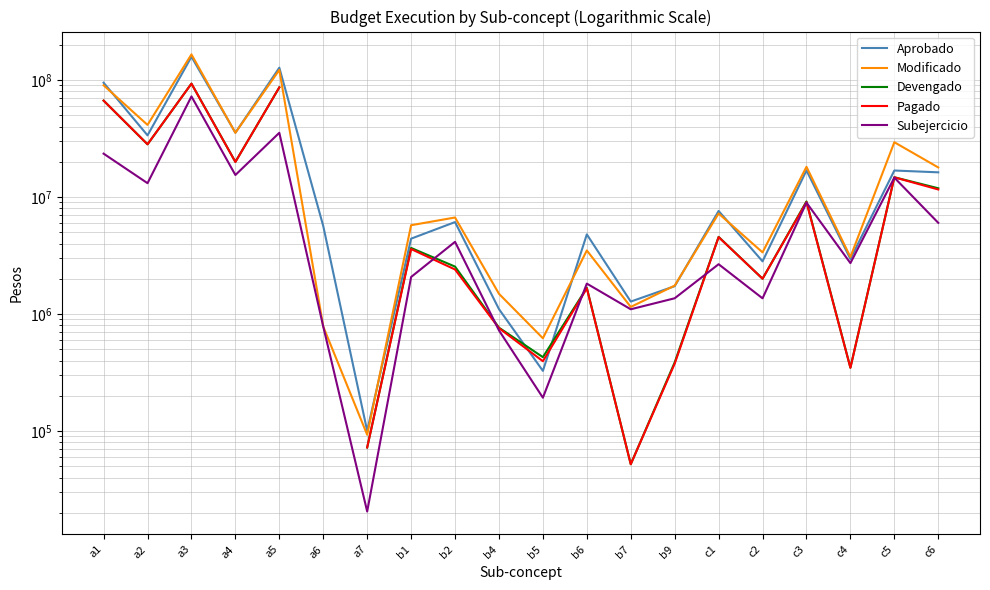

How many interior local valleys does the Subejercicio series have?

7